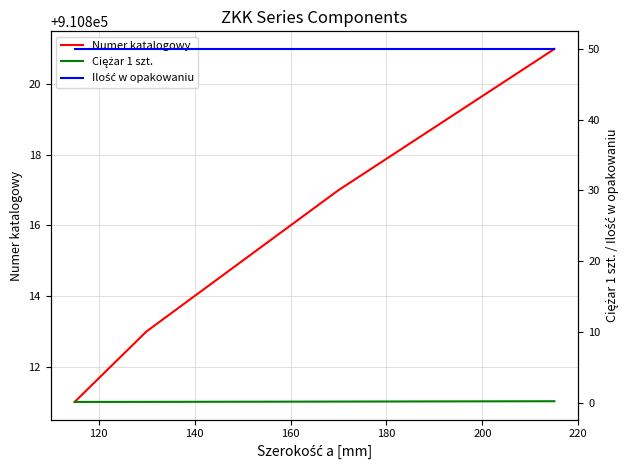

True or false: Numer katalogowy has more than 0 points higher than both neighbors.

False